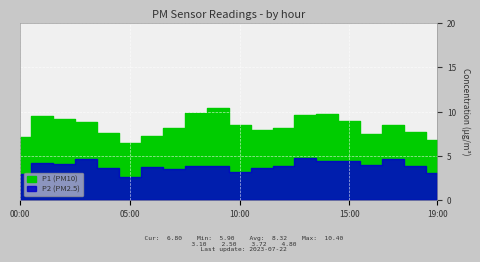

Reading left to right, transcribe all the data shown in this chart.

P1: 00:00=7.1	01:00=9.5	02:00=9.2	03:00=8.8	04:00=7.6	05:00=6.5	06:00=7.3	07:00=8.1	08:00=9.8	09:00=10.4	10:00=8.5	11:00=7.9	12:00=8.2	13:00=9.6	14:00=9.7	15:00=8.9	16:00=7.5	17:00=8.5	18:00=7.7	19:00=6.8
P2: 00:00=3.0	01:00=4.2	02:00=4.1	03:00=4.6	04:00=3.6	05:00=2.6	06:00=3.7	07:00=3.5	08:00=3.8	09:00=3.8	10:00=3.2	11:00=3.6	12:00=3.8	13:00=4.8	14:00=4.4	15:00=4.4	16:00=4.0	17:00=4.6	18:00=3.9	19:00=3.1